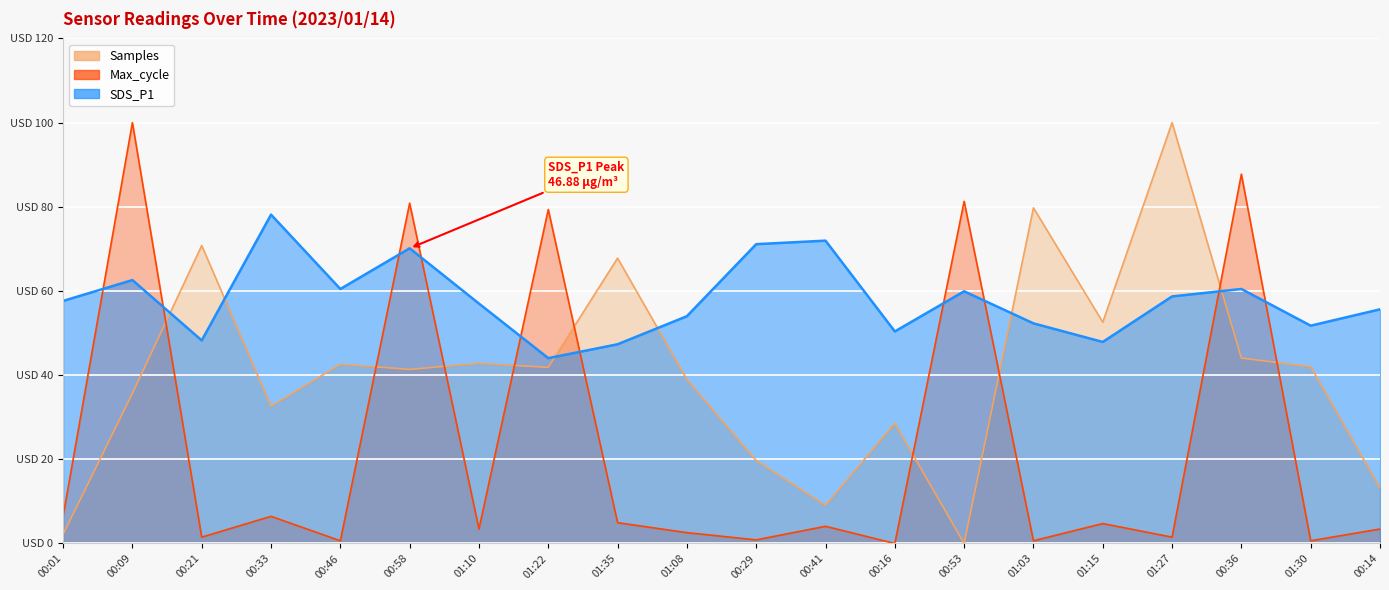

The SDS_P1 series shows 55.6 at 00:14. True or false?

True